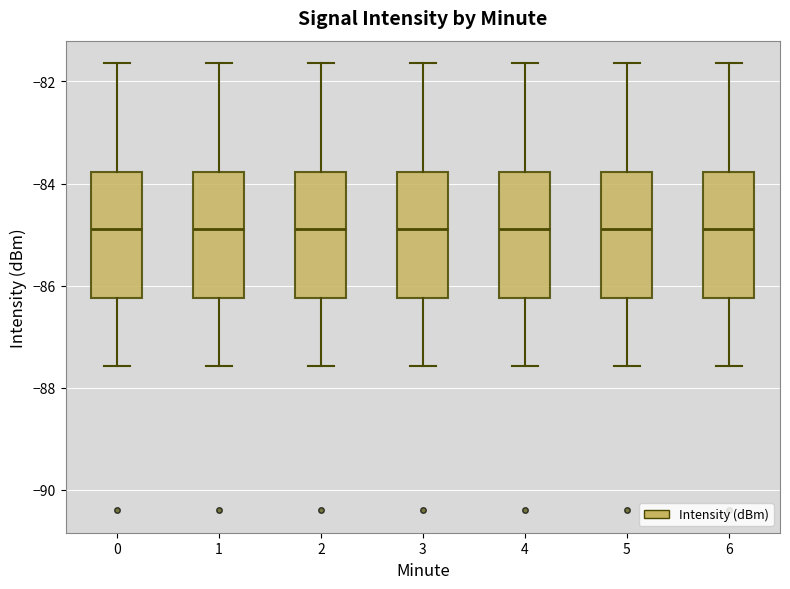

Reading left to right, read every box against the y-axis: the position of its median line, the range the box covers, and the ends of its whiskers. The values are not printed on the chart, so give them approximately, as read against the axis.

0: median -84.8, box -86.2 to -83.8, whiskers -87.6 to -81.6
1: median -84.8, box -86.2 to -83.8, whiskers -87.6 to -81.6
2: median -84.8, box -86.2 to -83.8, whiskers -87.6 to -81.6
3: median -84.8, box -86.2 to -83.8, whiskers -87.6 to -81.6
4: median -84.8, box -86.2 to -83.8, whiskers -87.6 to -81.6
5: median -84.8, box -86.2 to -83.8, whiskers -87.6 to -81.6
6: median -84.8, box -86.2 to -83.8, whiskers -87.6 to -81.6